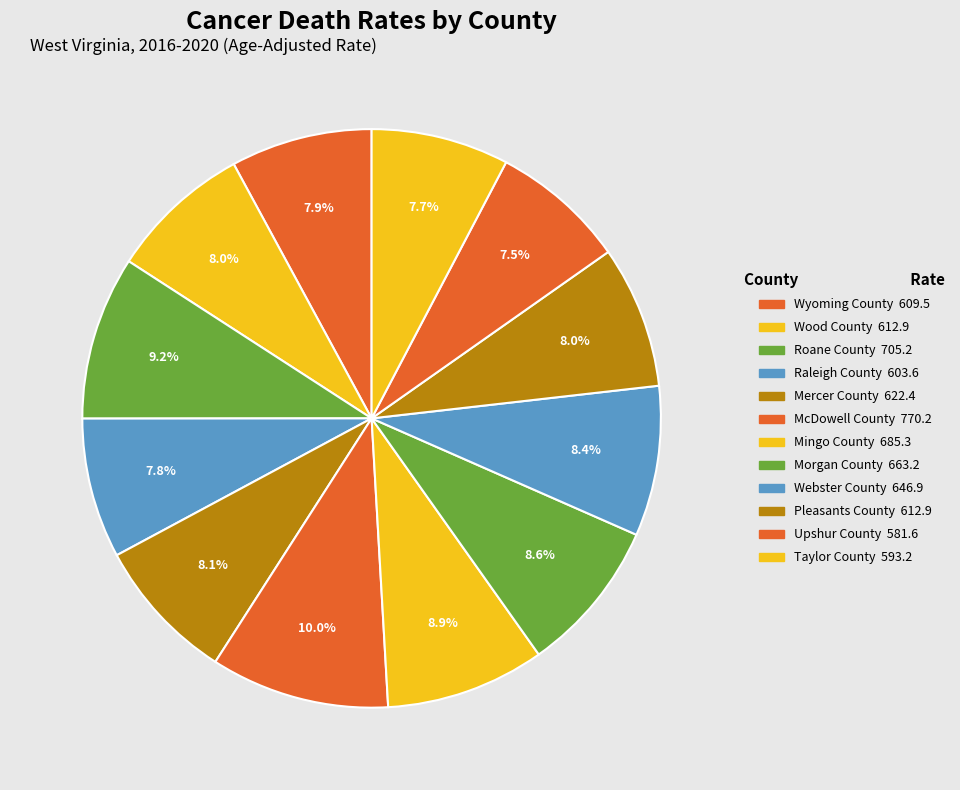

Which has a higher value, Mercer County or Taylor County?

Mercer County